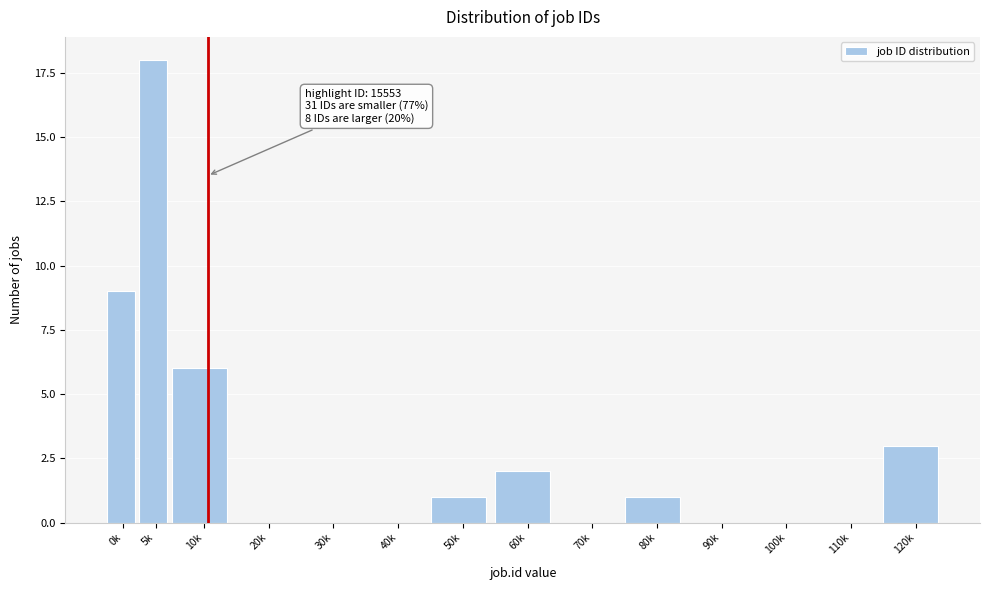

Reading right to left, what are all the values shown in this chart?

120k=3	110k=0	100k=0	90k=0	80k=1	70k=0	60k=2	50k=1	40k=0	30k=0	20k=0	10k=6	5k=18	0k=9